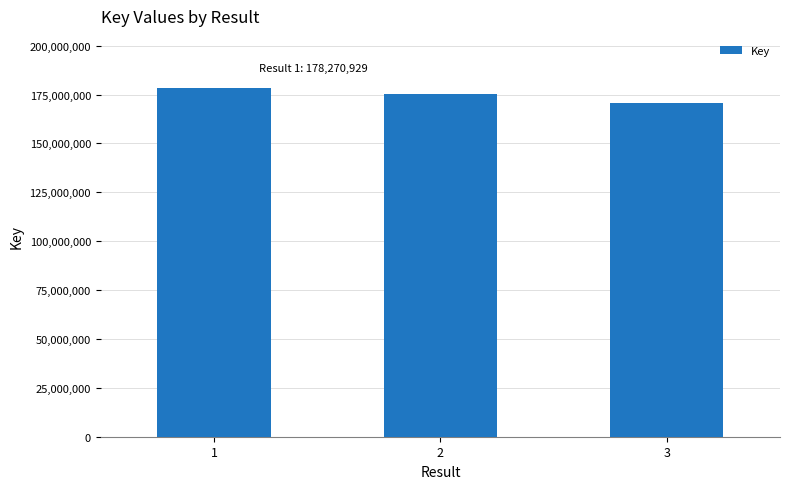

The chart shows a value of 175220129 at 2. True or false?

True